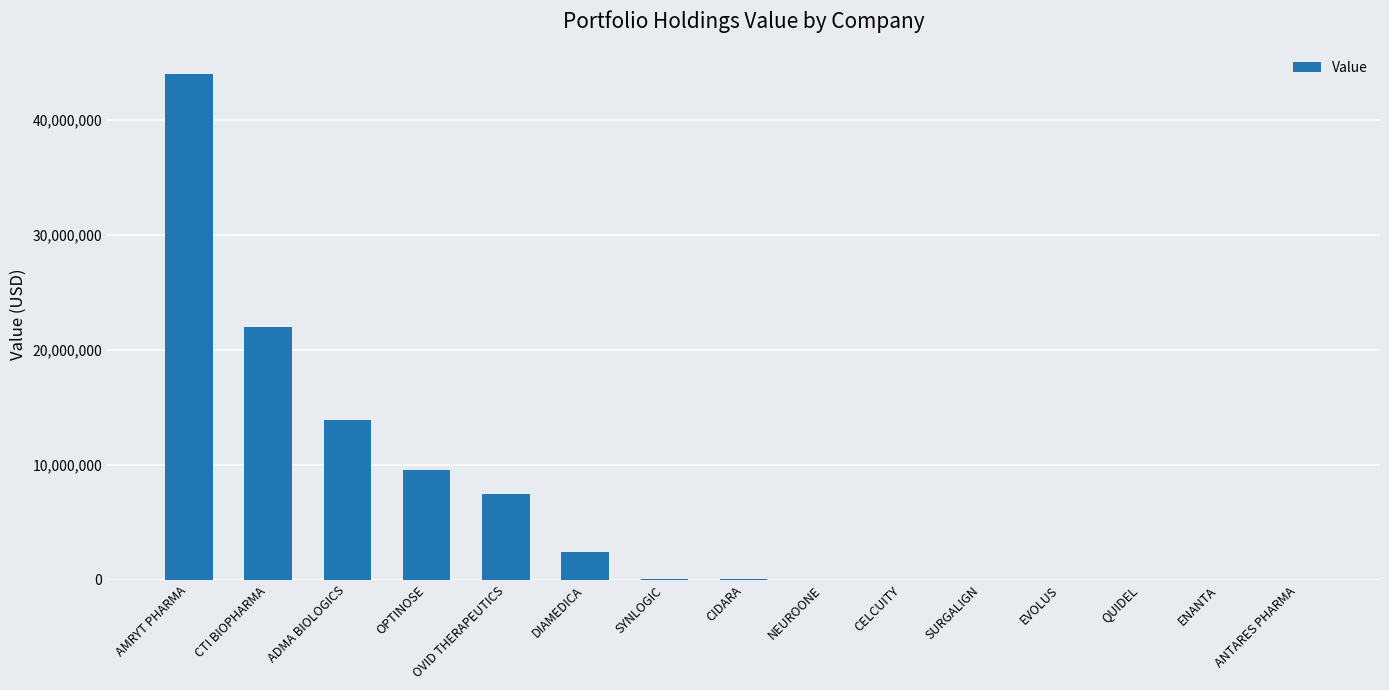

The chart shows a value of 0 at SURGALIGN. True or false?

True